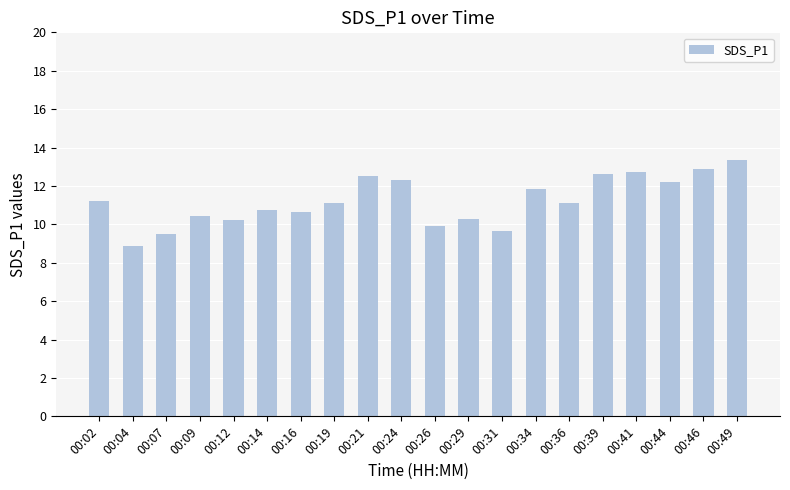

Is it true that the value at 00:04 is 15.0?

False